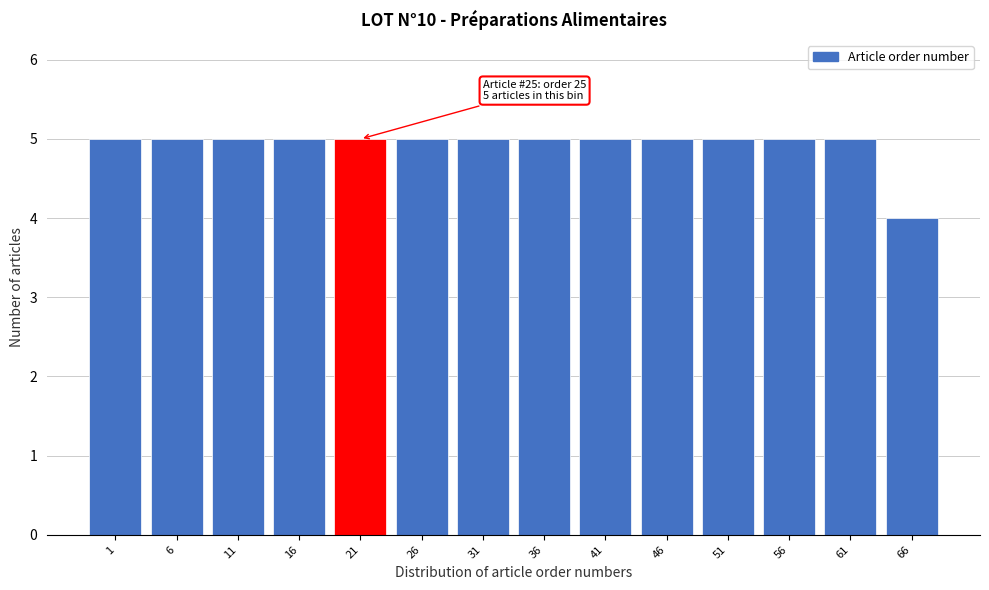

Reading left to right, extract all data points from this chart.

1=5	6=5	11=5	16=5	21=5	26=5	31=5	36=5	41=5	46=5	51=5	56=5	61=5	66=4